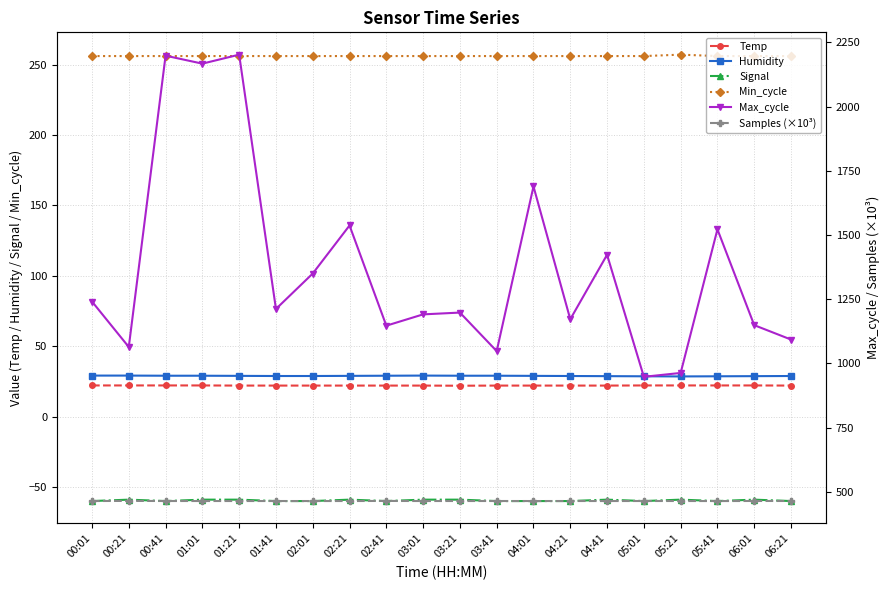

Reading left to right, transcribe all the data shown in this chart.

Temp: 22.1	22.1	22.1	22.1	22.0	22.0	22.0	22.0	22.0	22.0	21.9	22.0	22.0	22.0	22.0	22.1	22.1	22.1	22.1	22.0
Humidity: 29.1	29.1	29.0	29.0	28.9	28.8	28.8	28.9	29.0	29.1	29.0	29.0	28.9	28.8	28.7	28.6	28.5	28.6	28.7	28.8
Signal: -60.0	-59.0	-60.0	-59.0	-59.0	-60.0	-60.0	-59.0	-60.0	-59.0	-59.0	-60.0	-60.0	-60.0	-59.0	-60.0	-59.0	-60.0	-59.0	-60.0
Min_cycle: 256.0	256.0	256.0	256.0	256.0	256.0	256.0	256.0	256.0	256.0	256.0	256.0	256.0	256.0	256.0	256.0	257.0	256.0	256.0	256.0
Max_cycle: 1241.0	1064.0	2198.0	2167.0	2202.0	1212.0	1350.0	1537.0	1147.0	1191.0	1198.0	1048.0	1689.0	1172.0	1423.0	948.0	963.0	1522.0	1149.0	1093.0
Samples (×10³): 464.4	464.9	464.5	464.5	464.4	464.4	464.4	464.5	464.7	464.4	464.5	464.5	464.4	464.5	464.4	464.5	464.5	464.3	464.6	464.5